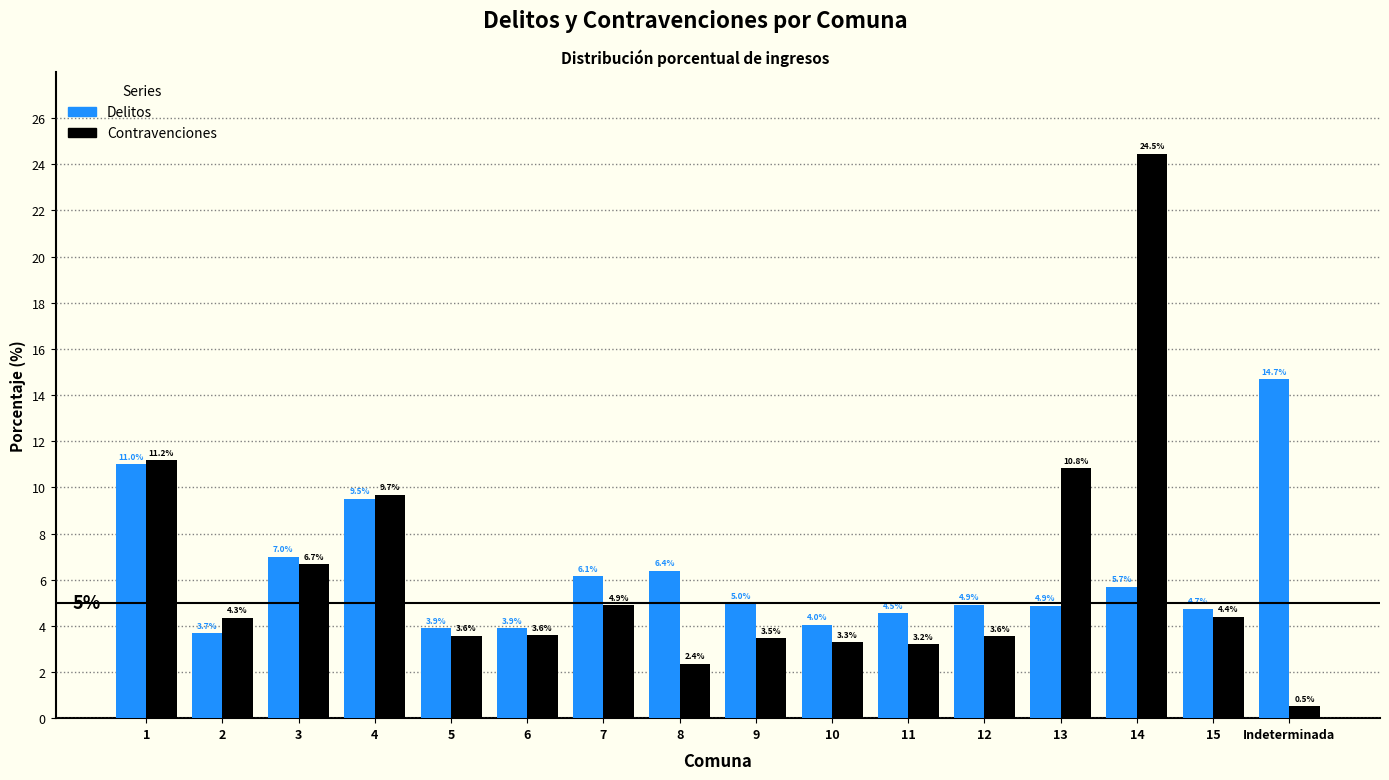

Reading left to right, extract all data points from this chart.

Delitos: 1=11.0	2=3.7	3=7.0	4=9.5	5=3.9	6=3.9	7=6.1	8=6.4	9=5.0	10=4.0	11=4.5	12=4.9	13=4.9	14=5.7	15=4.7	Indeterminada=14.7
Contravenciones: 1=11.2	2=4.3	3=6.7	4=9.7	5=3.6	6=3.6	7=4.9	8=2.4	9=3.5	10=3.3	11=3.2	12=3.6	13=10.8	14=24.5	15=4.4	Indeterminada=0.5